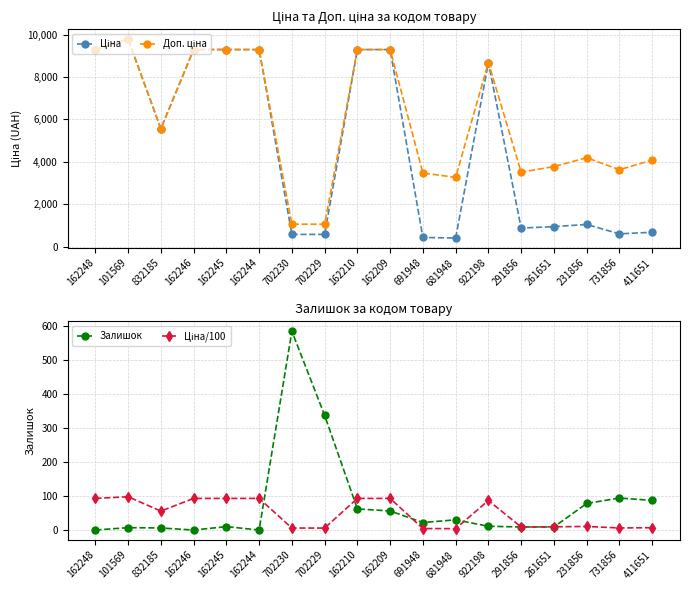

Between 702229 and 922198, which series saw the biggest shift?

Ціна